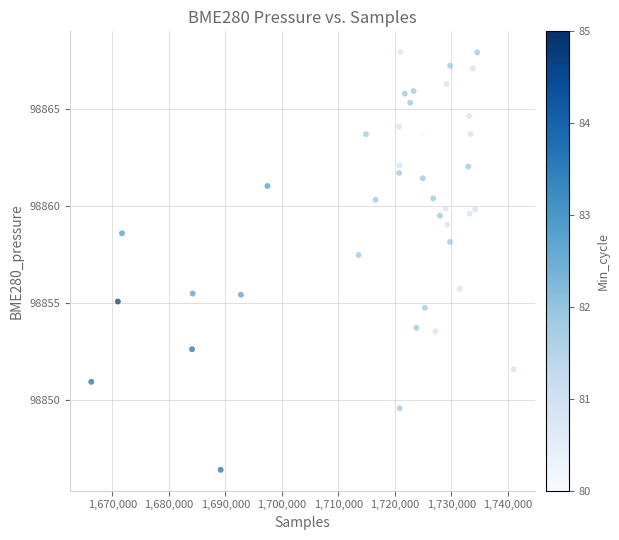

What Y value in the scatter plot is closest to 98857?

98857.5